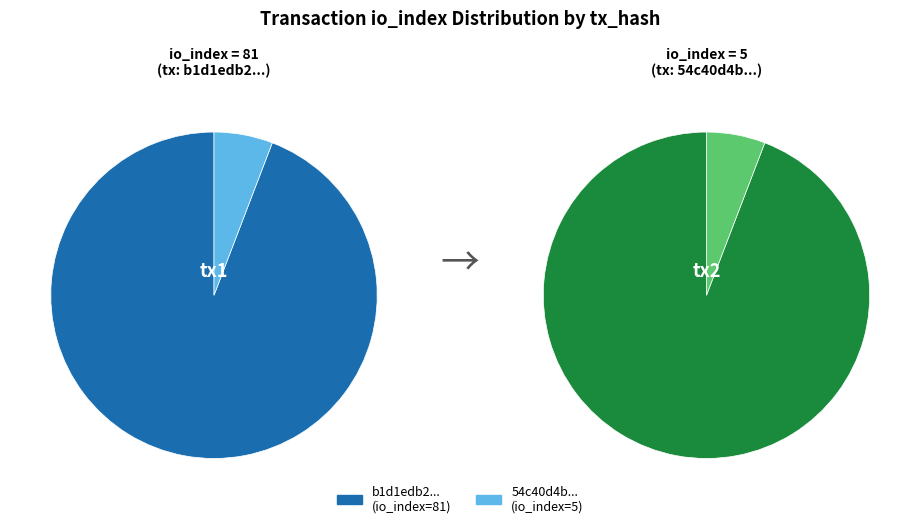

Is it true that values is 83% of the pie?

False